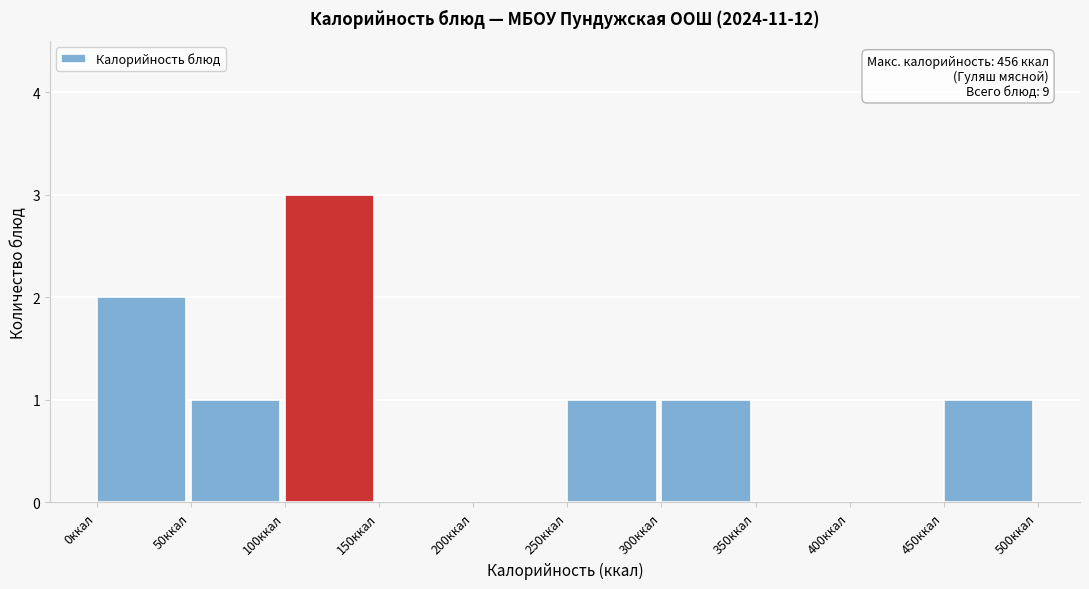

Over which range of the x-axis is the bar tallest?

100 to 150